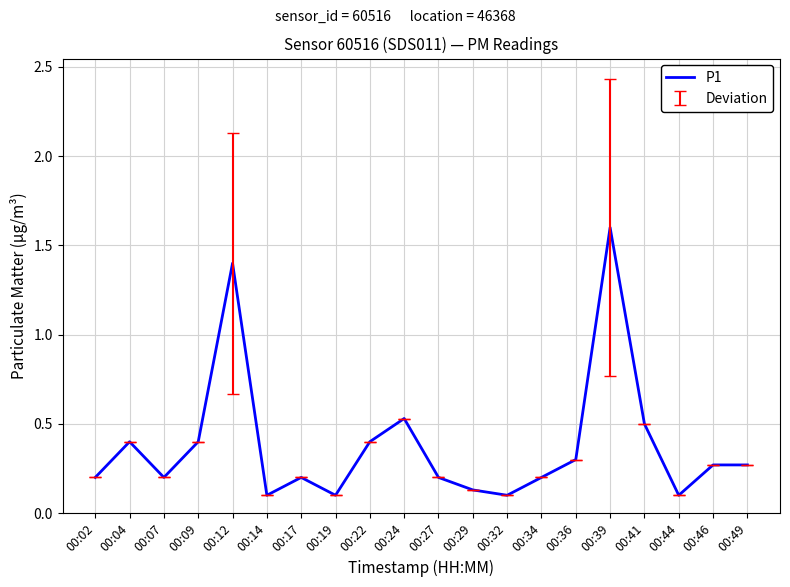

What is the change in value from 00:14 to 00:41?

+0.4